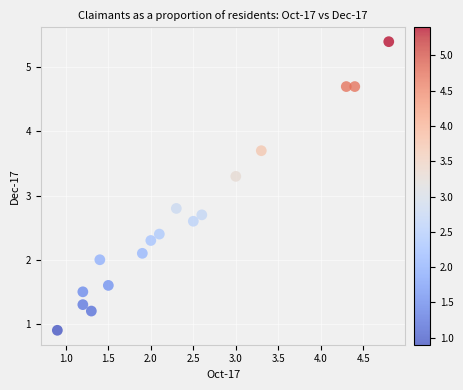

What is the range of X values (max minus min)?

3.9